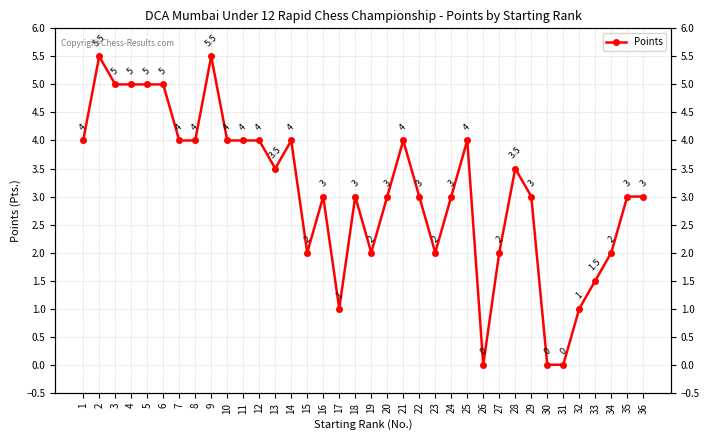

What is the change in value from 2 to 32?

-4.5